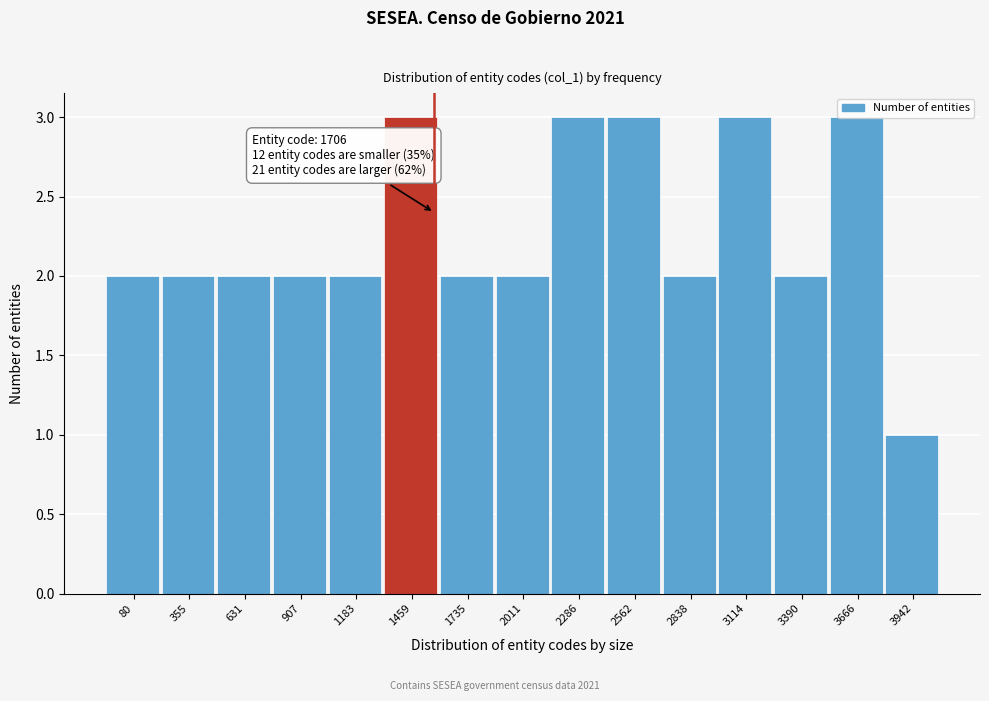

What is the maximum value shown in the chart?

3